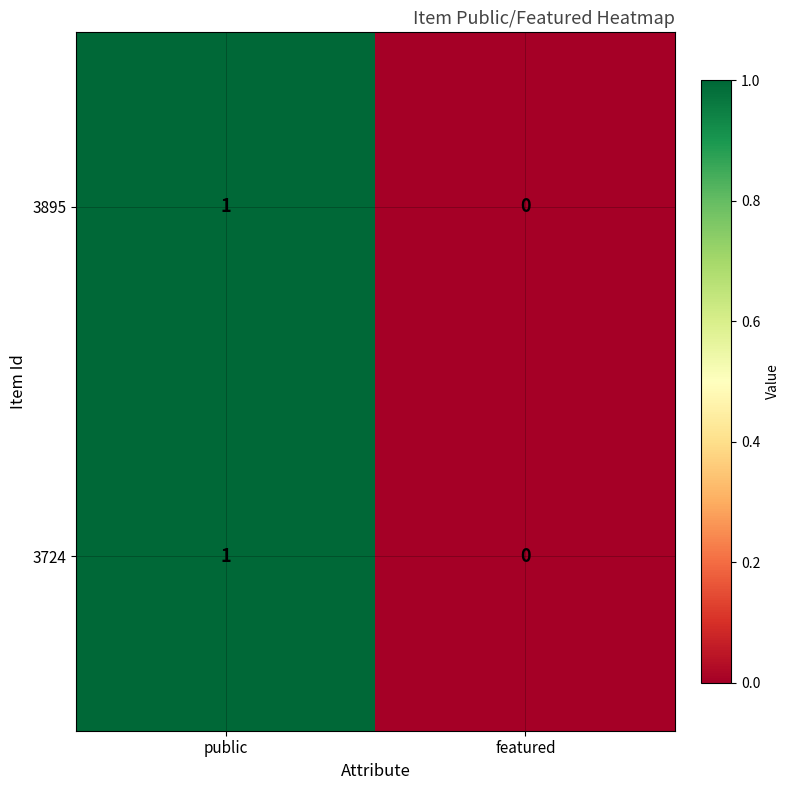

What is the total value across all series at public?

2